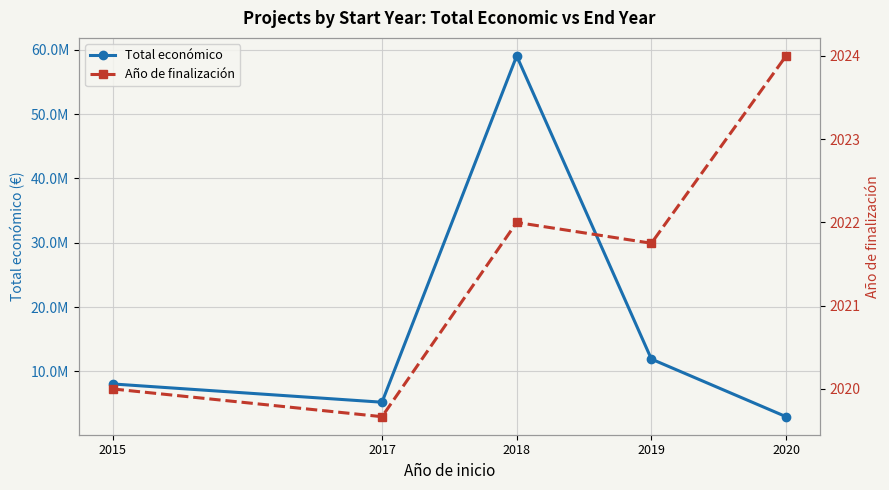

Count the number of data series in this chart.

2